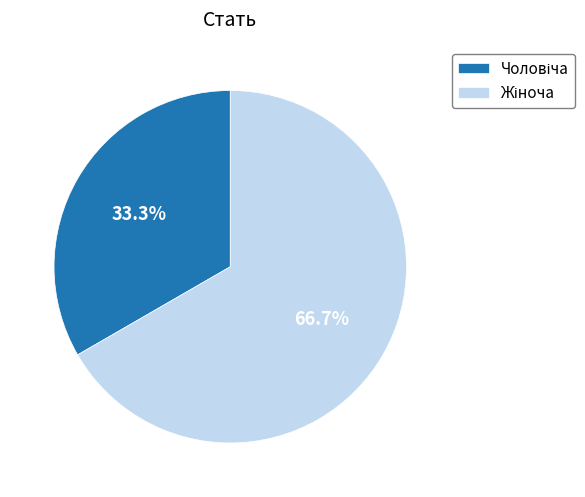

Is there any slice that represents more than half of the pie?

Yes